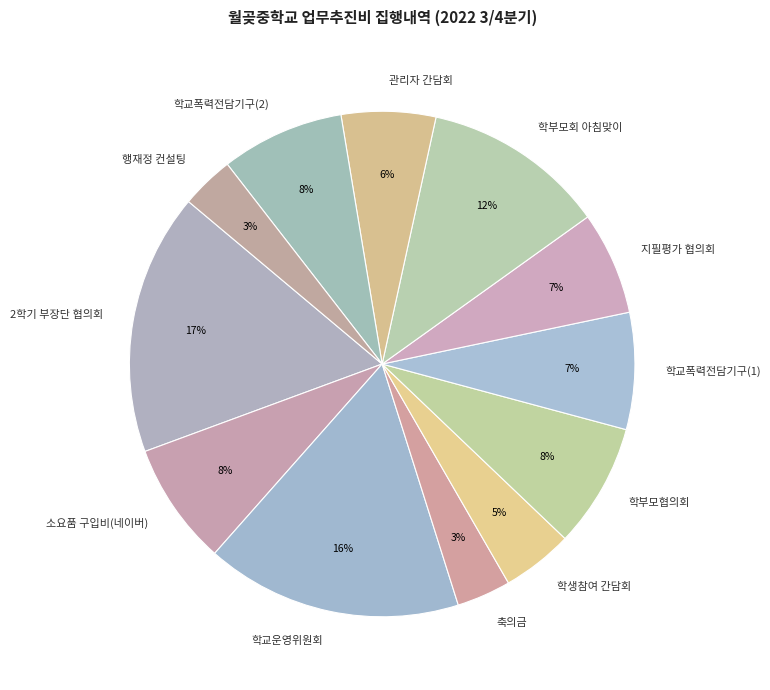

Does any single category account for the majority?

No